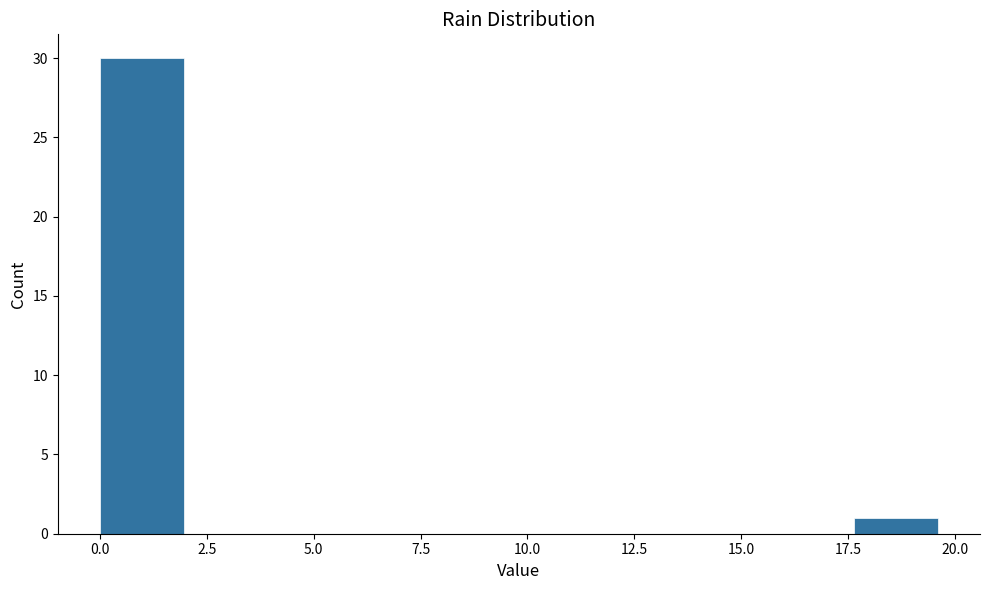

Around what value on the x-axis is the tallest bar? Give the approximate position of its centre, as read against the axis.

1.0